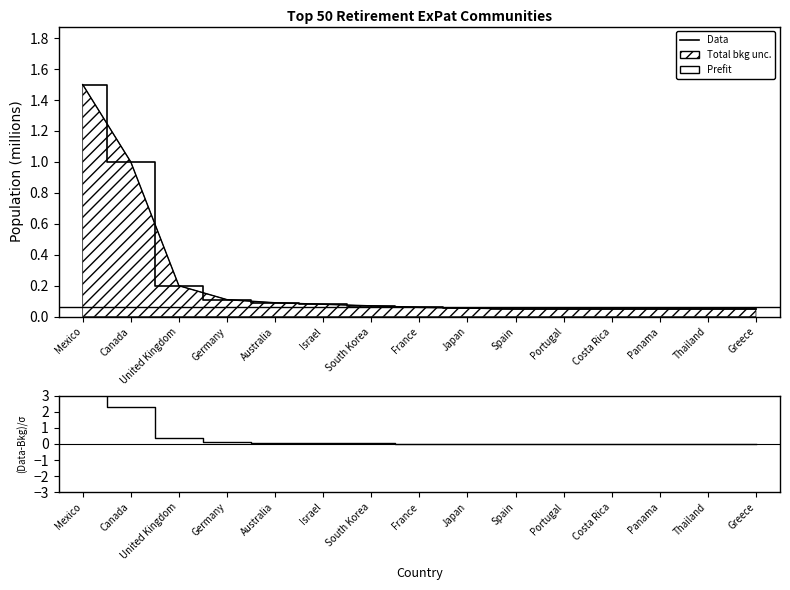

What is the approximate value at Costa Rica?

0.1